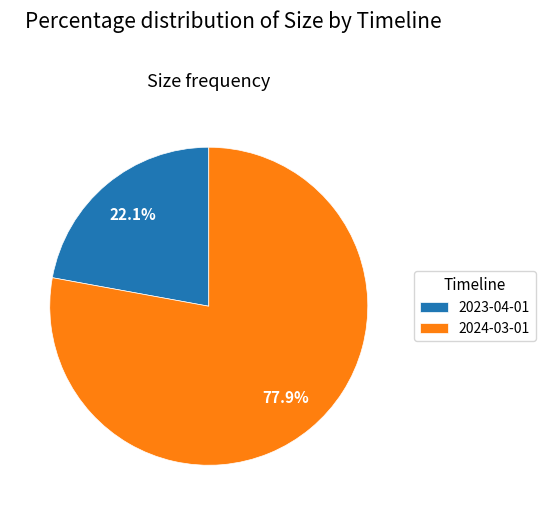

To the nearest percent, what is the difference between the largest and smallest slice percentages?

56%